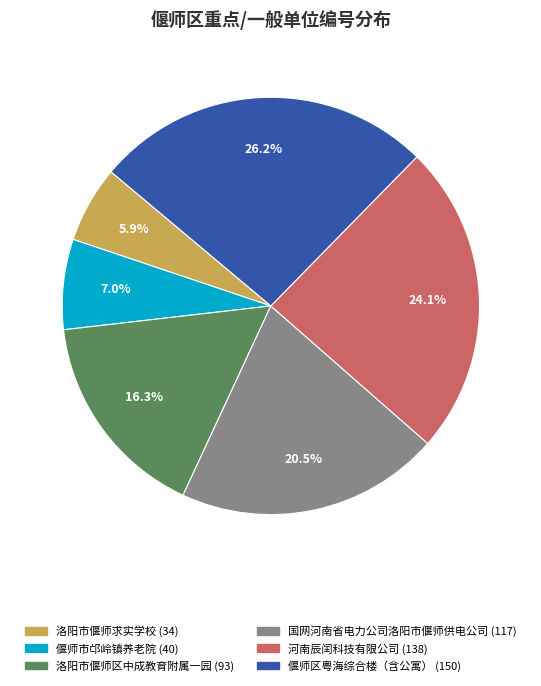

Which slice is the smallest?

洛阳市偃师求实学校